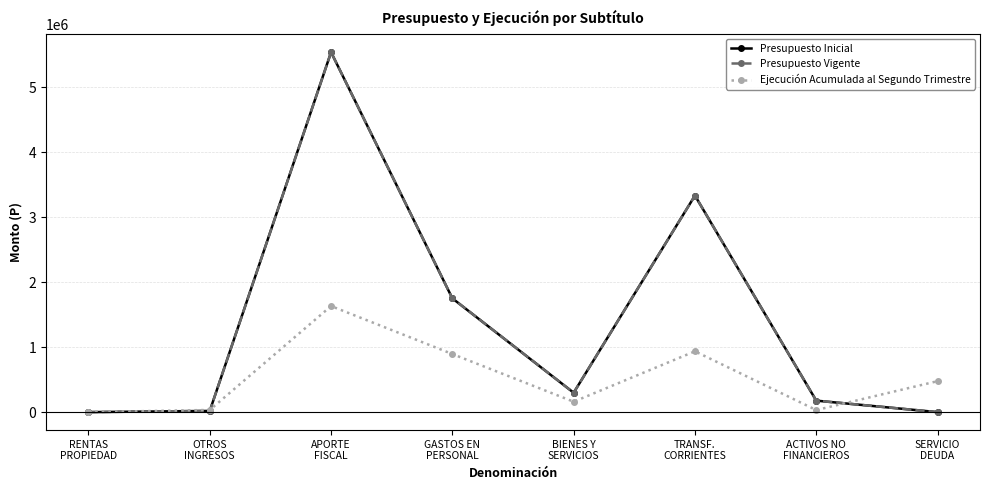

What is the highest value of the Presupuesto Inicial series?

5539745